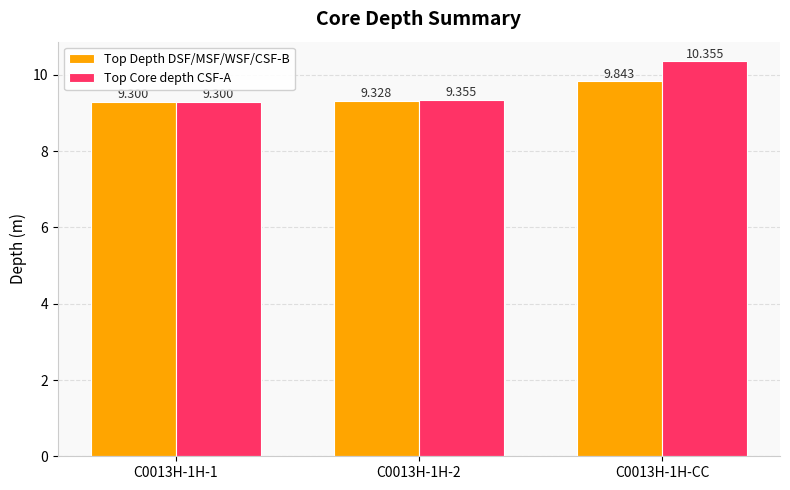

List the series in order of their peak value, lowest first.

Top Depth DSF/MSF/WSF/CSF-B, Top Core depth CSF-A